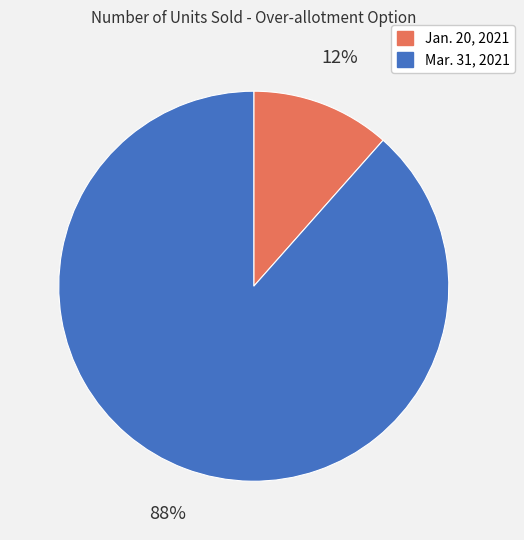

Count the number of slices in the pie.

2